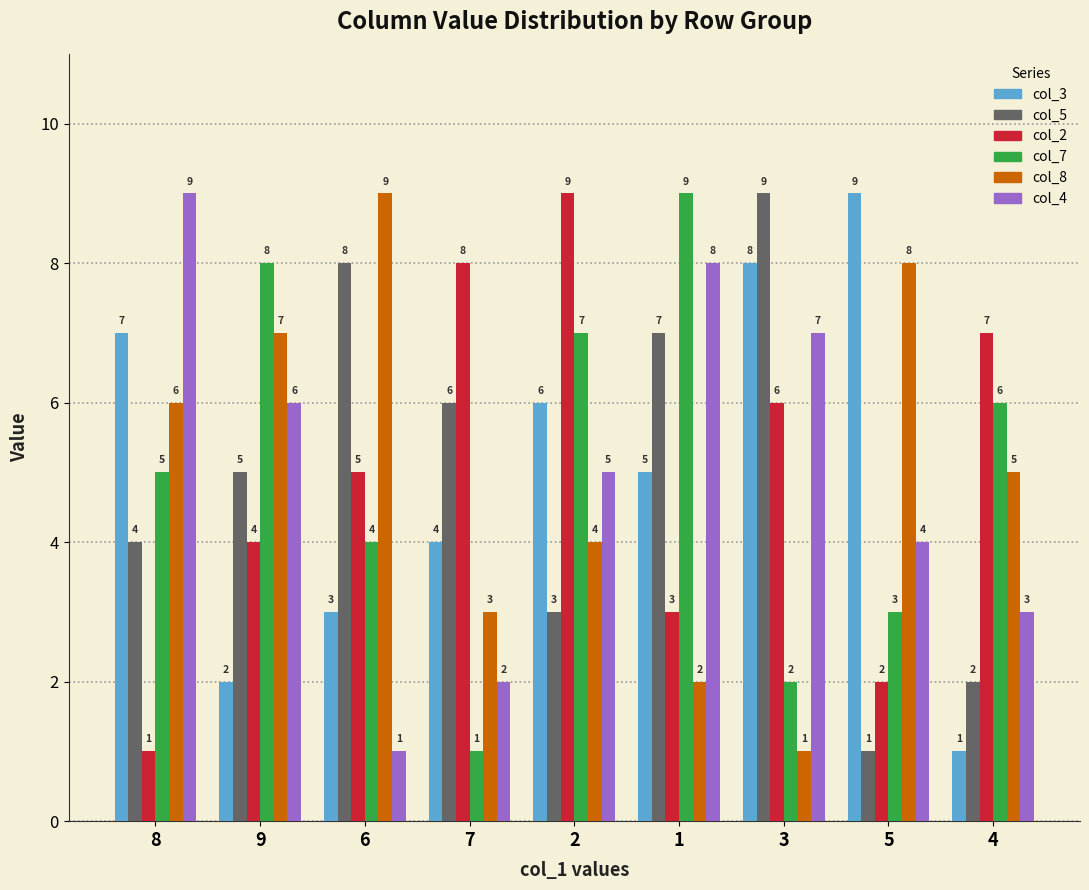

Count the col_7 values in the range 3 to 7.

5